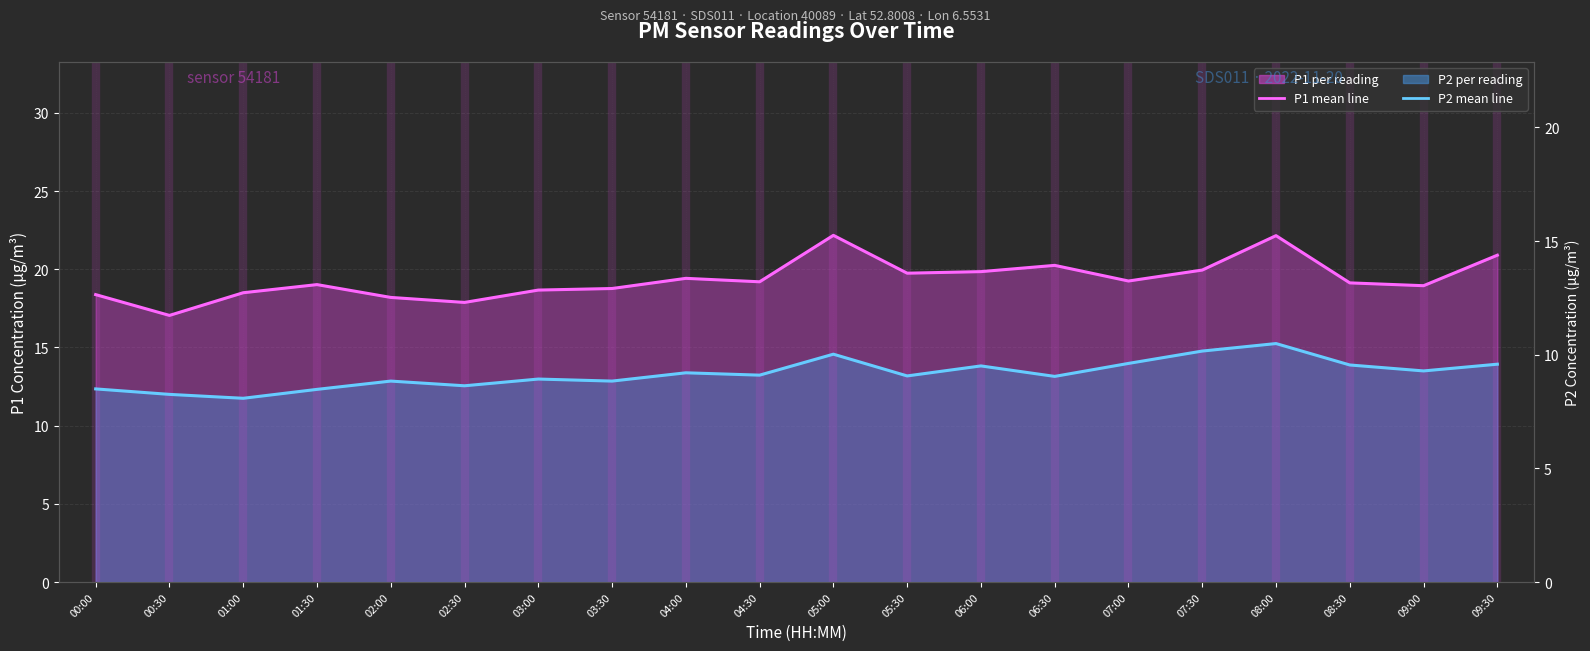

What is the spread (max minus min) of values at 03:30?

5.9